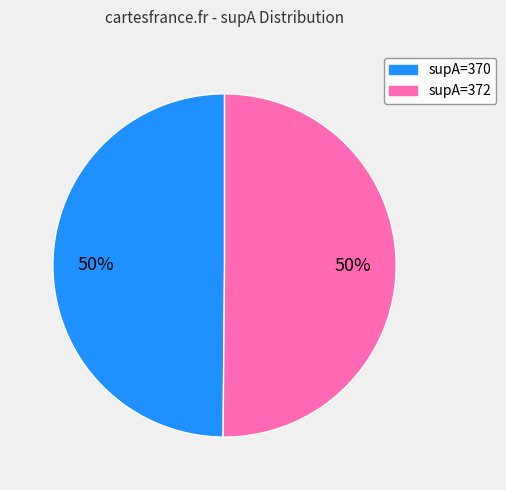

To the nearest percent, what is the average slice percentage?

50%